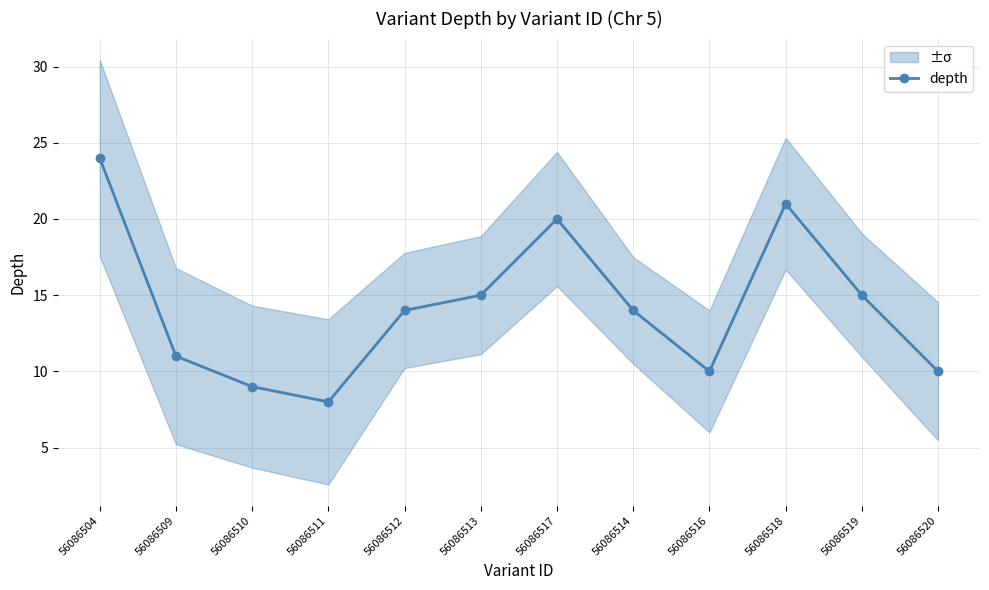

Which label corresponds to the largest value in the chart?

56086504